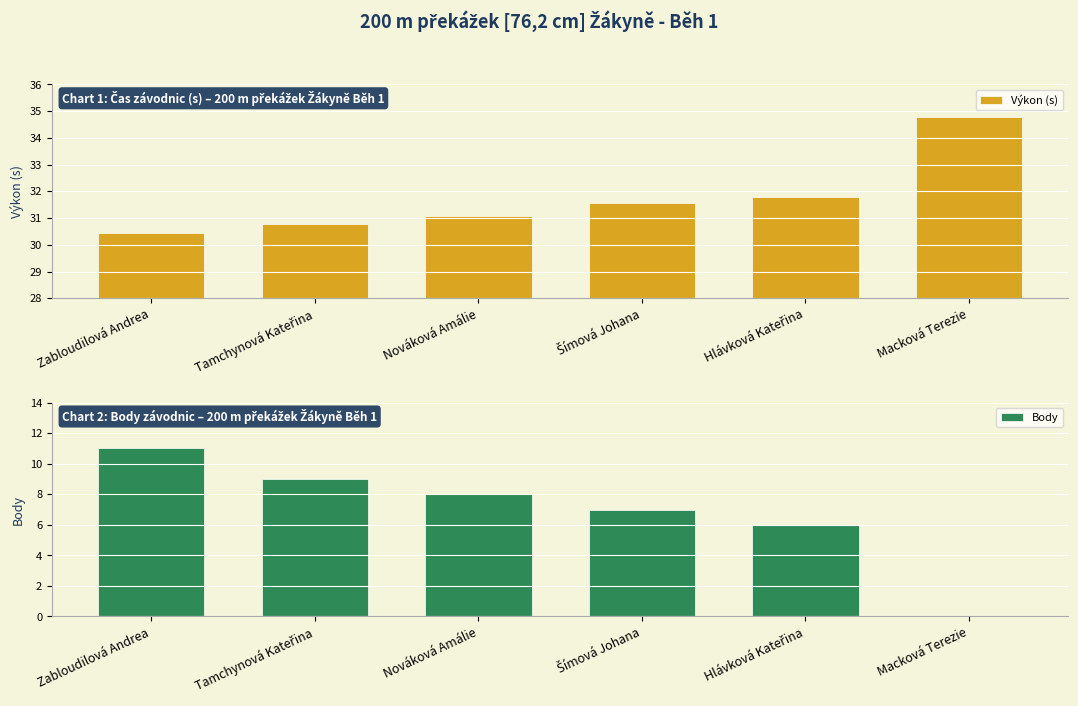

What is the difference between the second highest and minimum values in the Výkon (s) series?

1.3